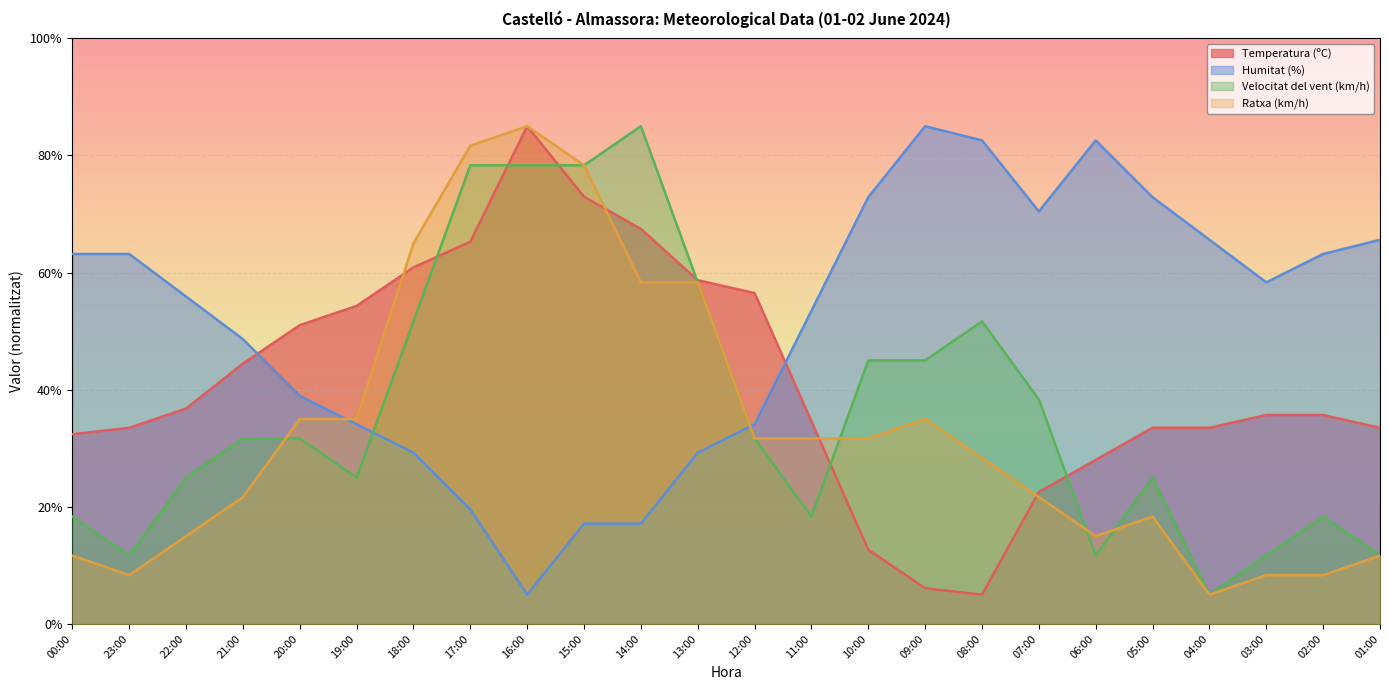

Does the chart display data point markers on the line(s)?

No